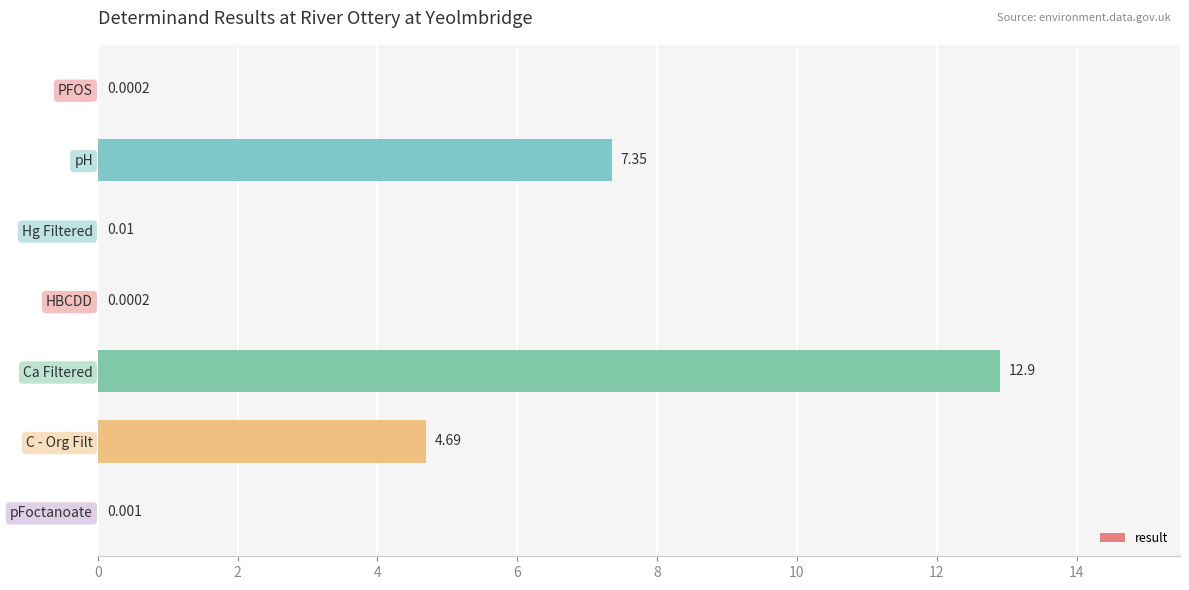

At which label is the value closest to 6?

C - Org Filt